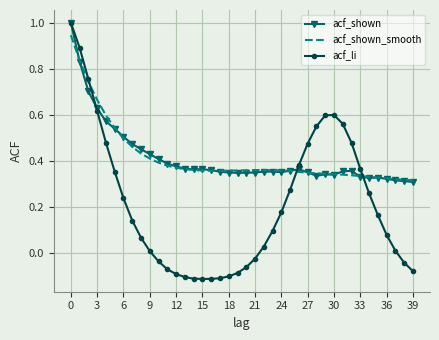

What is the greatest value displayed?

1.0